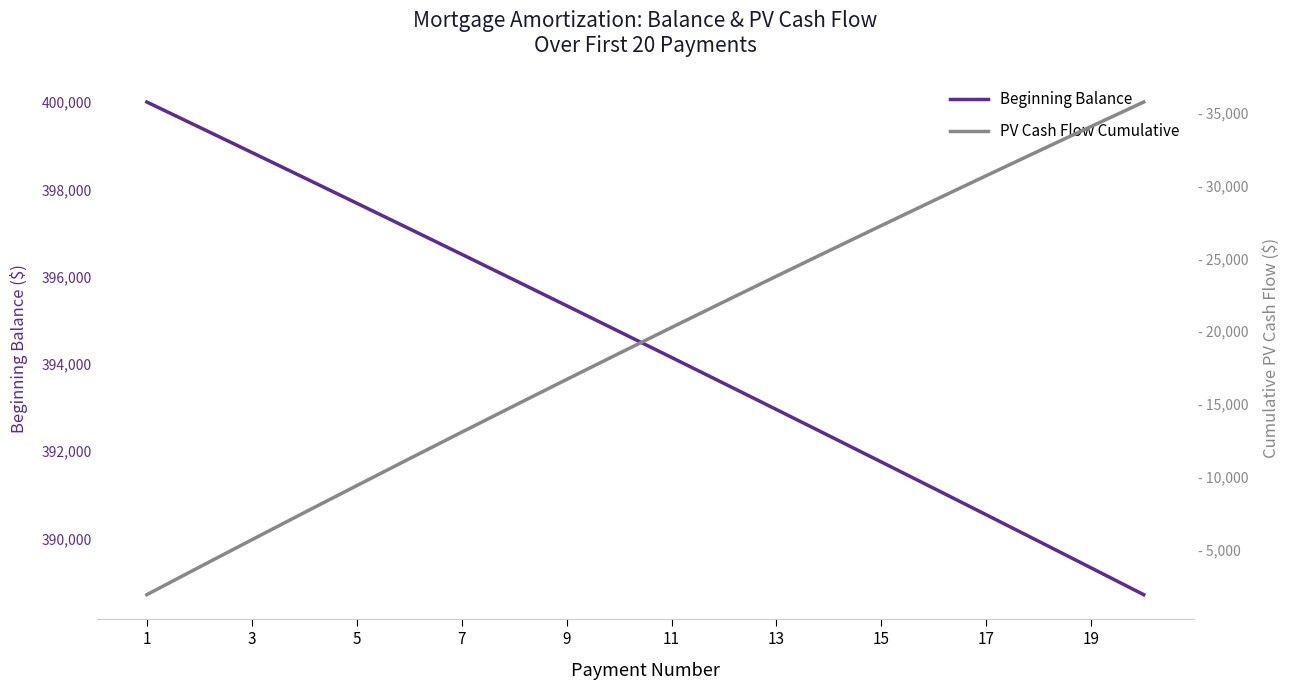

How many data points in PV Cash Flow Cumulative are above 20251?

10